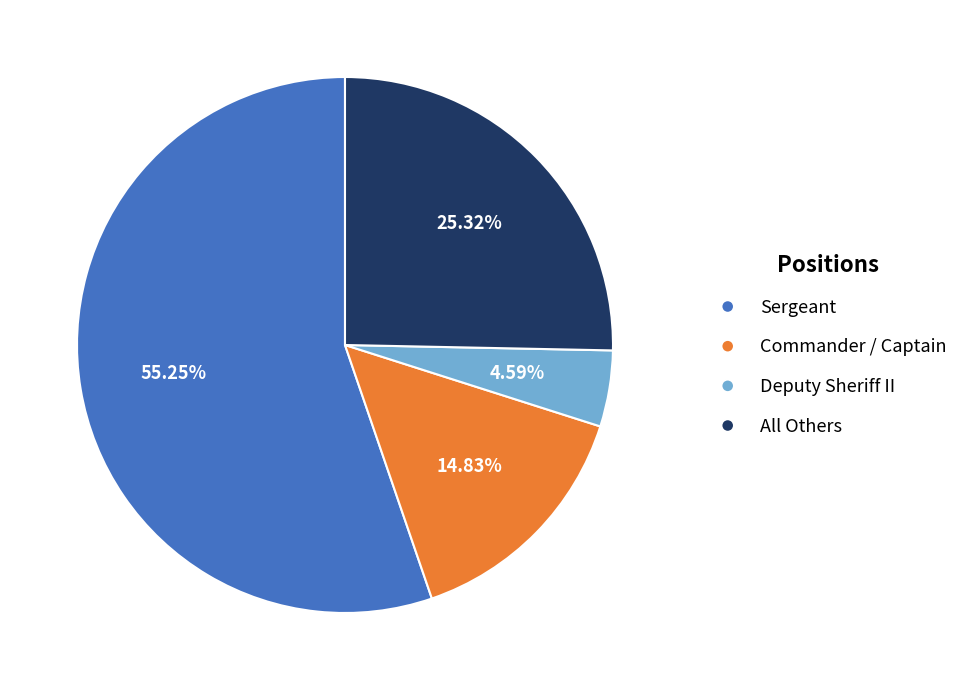

Which slice is the largest?

Sergeant